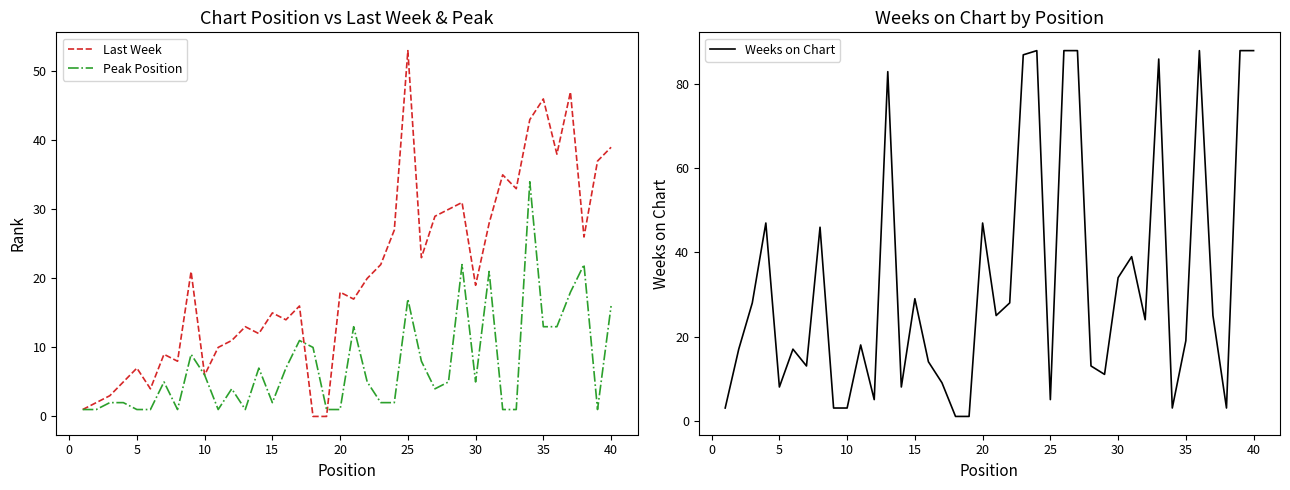

What is the value of the Last Week point at the 29th from the left?

31